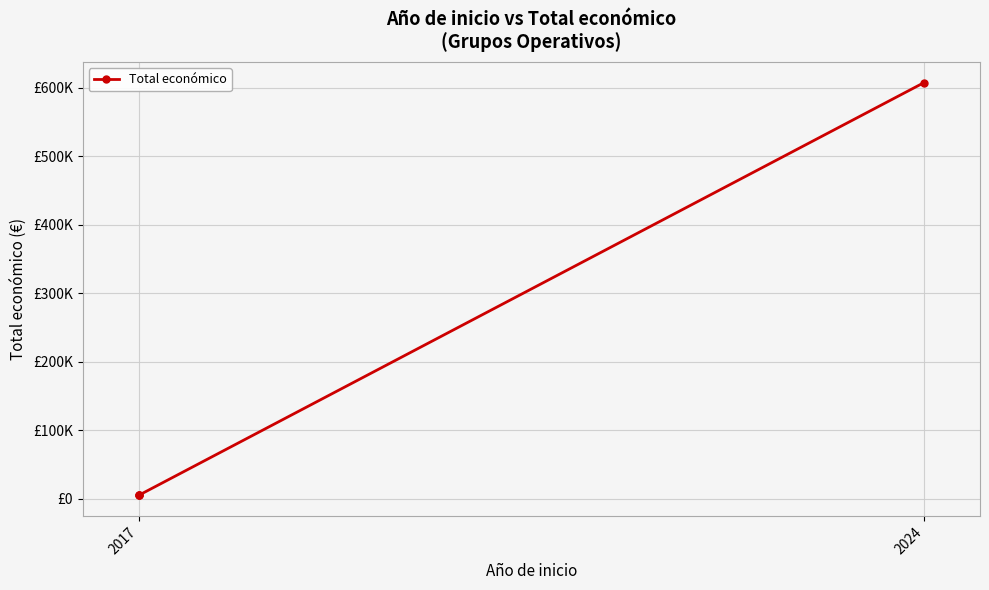

Is it true that the value at 2017 is 3358?

False